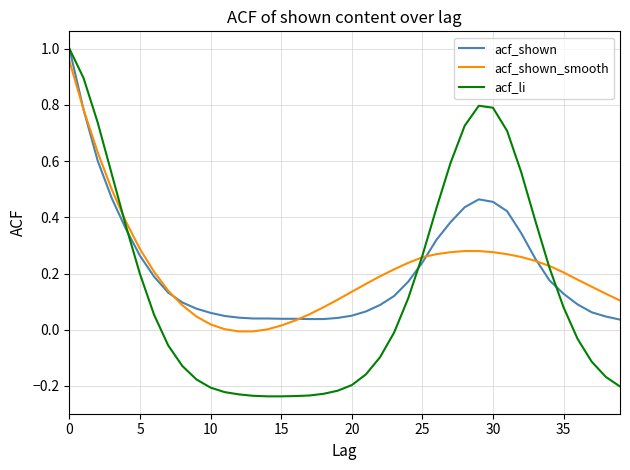

What is the label of the 23rd point from the left?

22